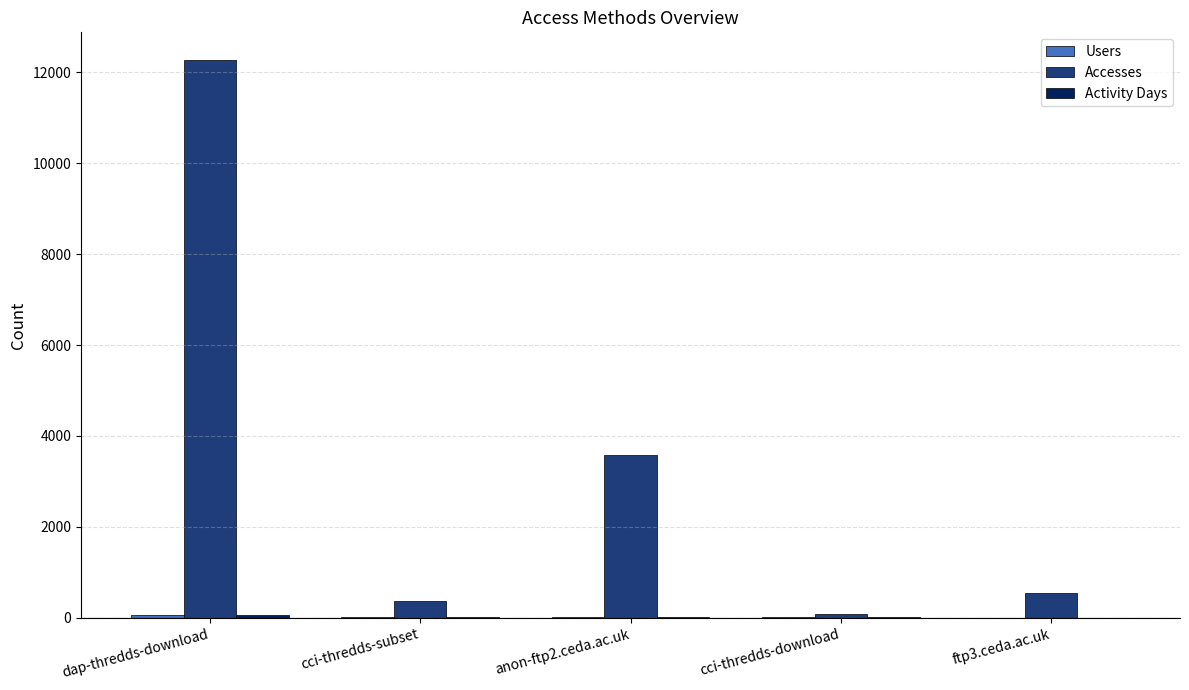

The value of Accesses at anon-ftp2.ceda.ac.uk is 3585. True or false?

True